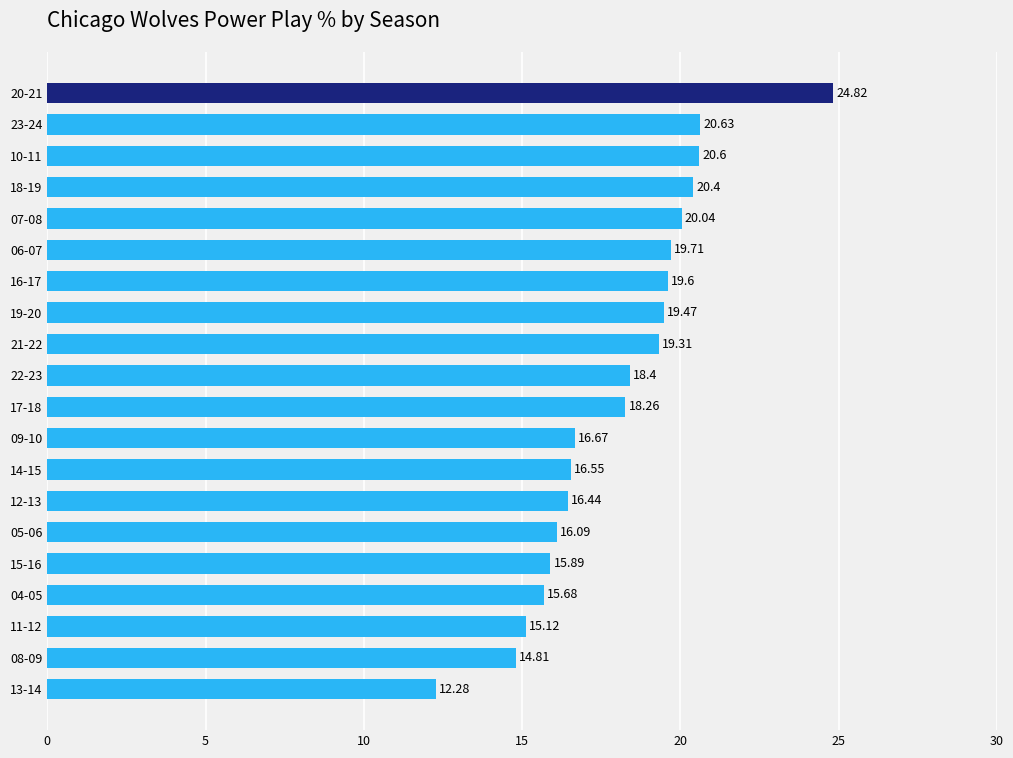

Which has a higher value, 05-06 or 06-07?

06-07